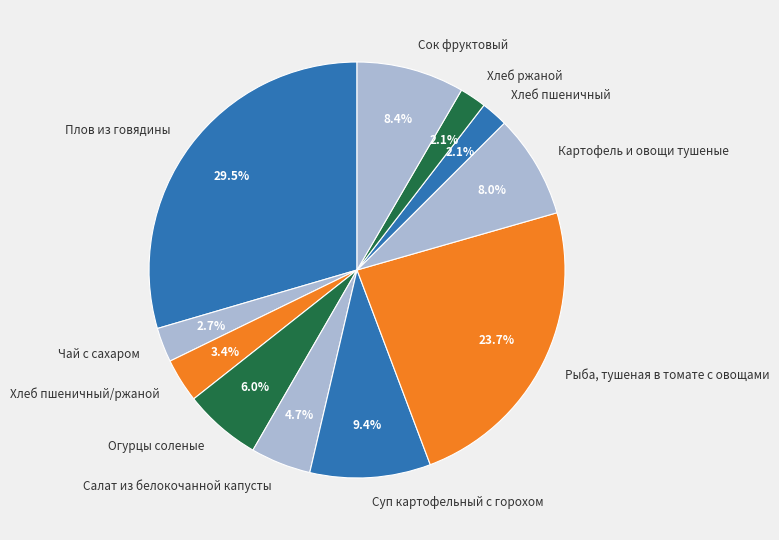

Count the number of slices in the pie.

11